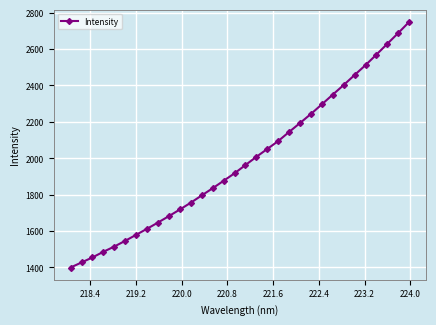

What is the value of the 4th point from the left?

1486.2